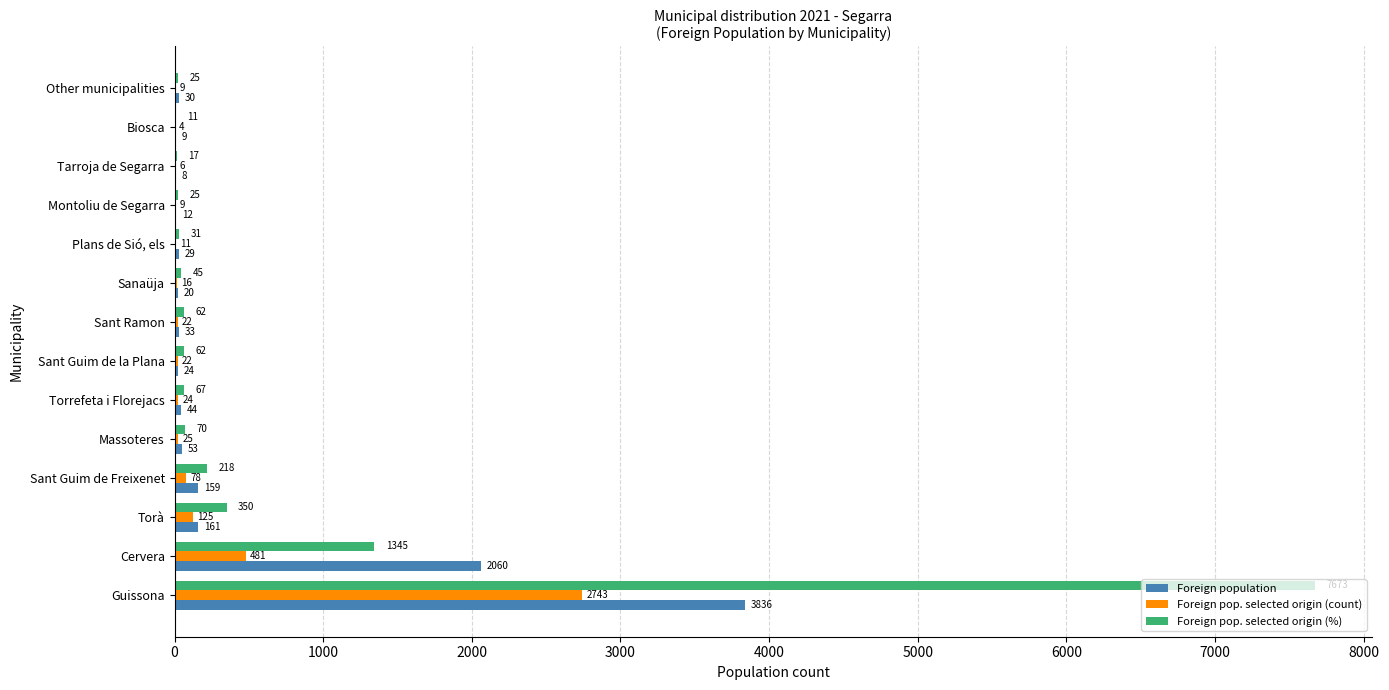

The value of Foreign population at Cervera is 418. True or false?

False